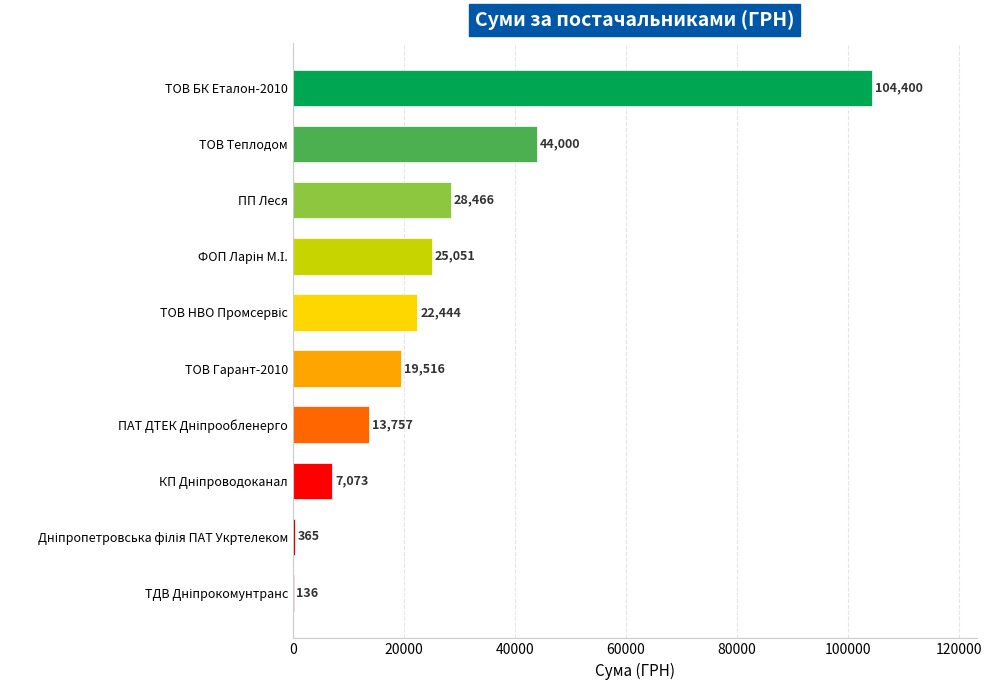

Which label corresponds to the largest value in the chart?

ТОВ БК Еталон-2010